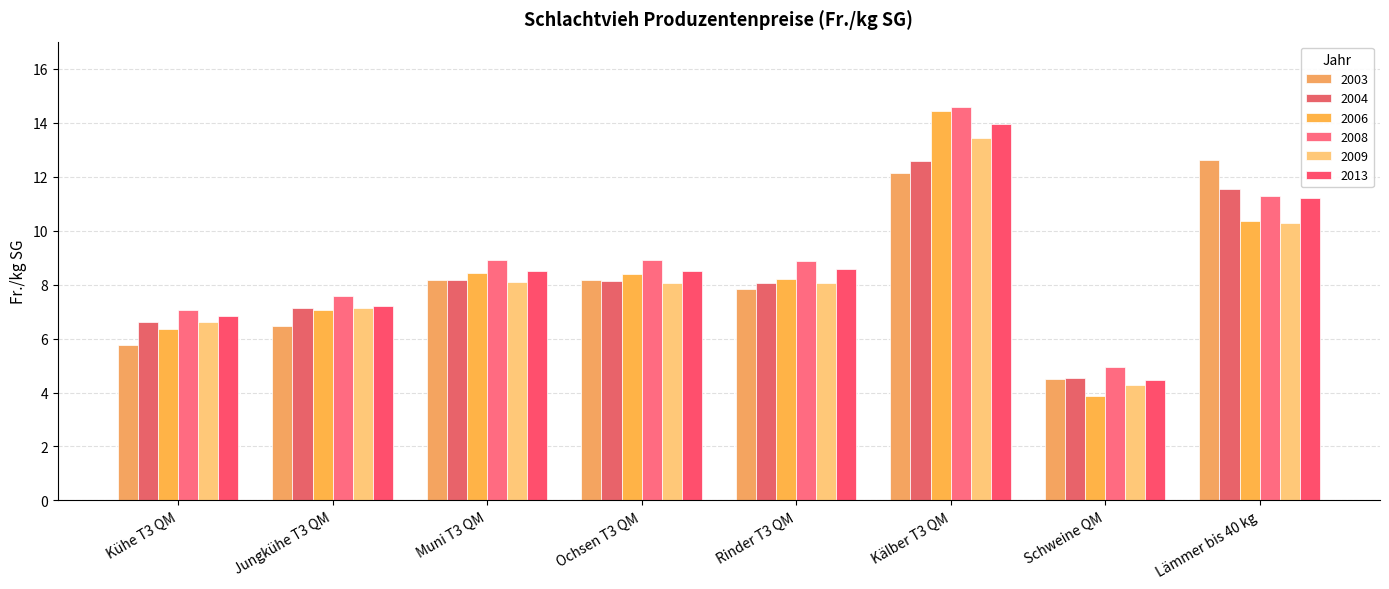

Which series has the largest range (max minus min)?

2006